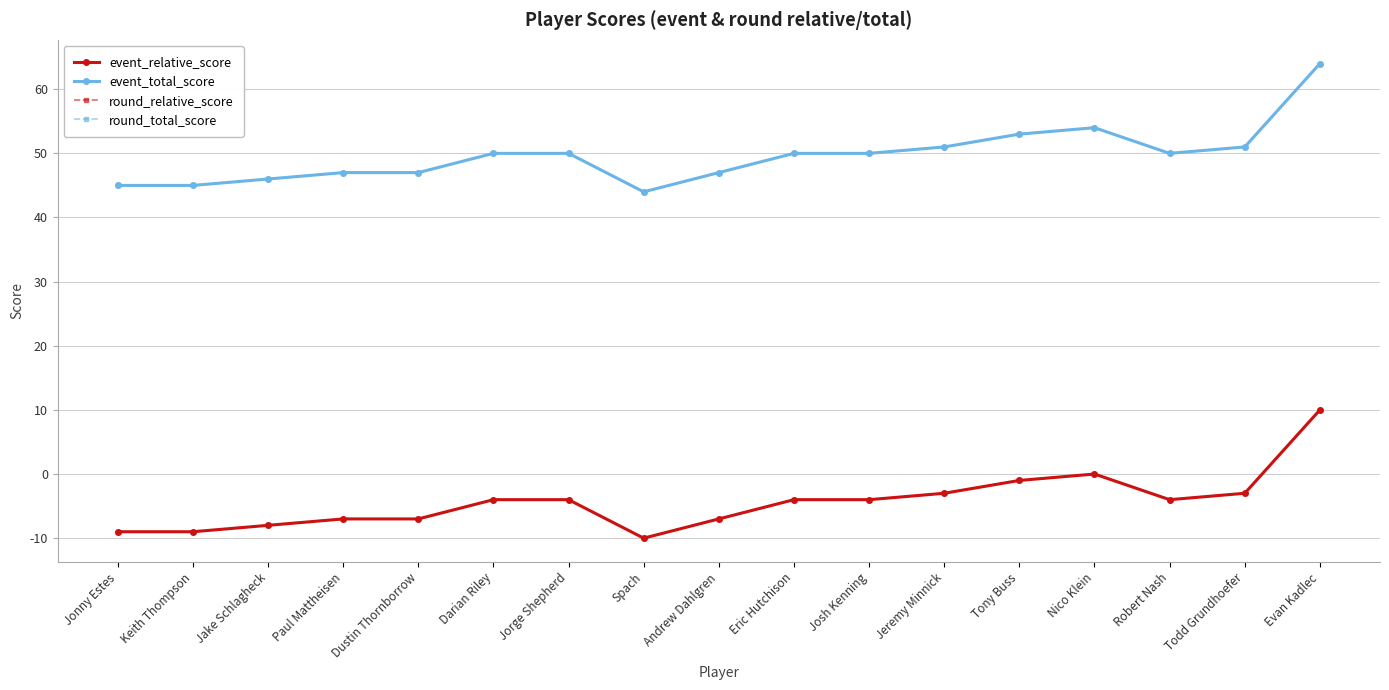

Is it true that round_total_score equals 22 at Eric Hutchison?

False